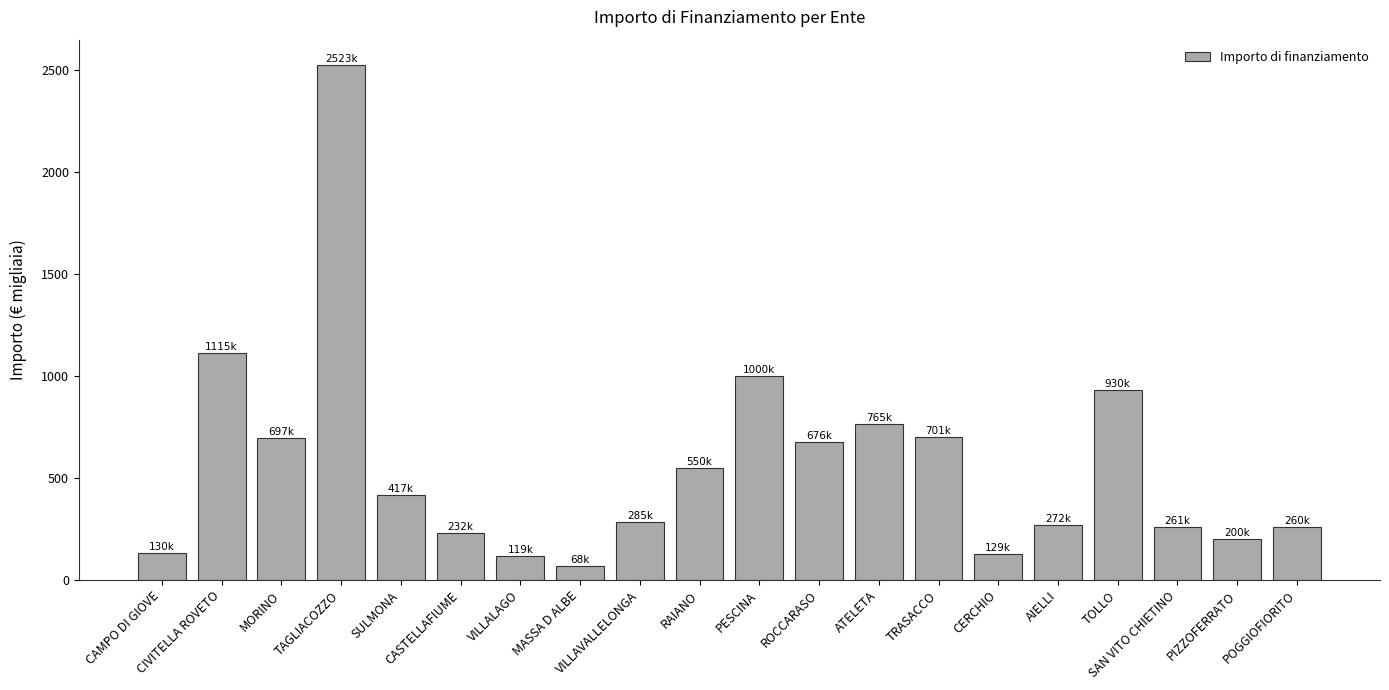

What is the difference between the second highest and second lowest values?

995.9